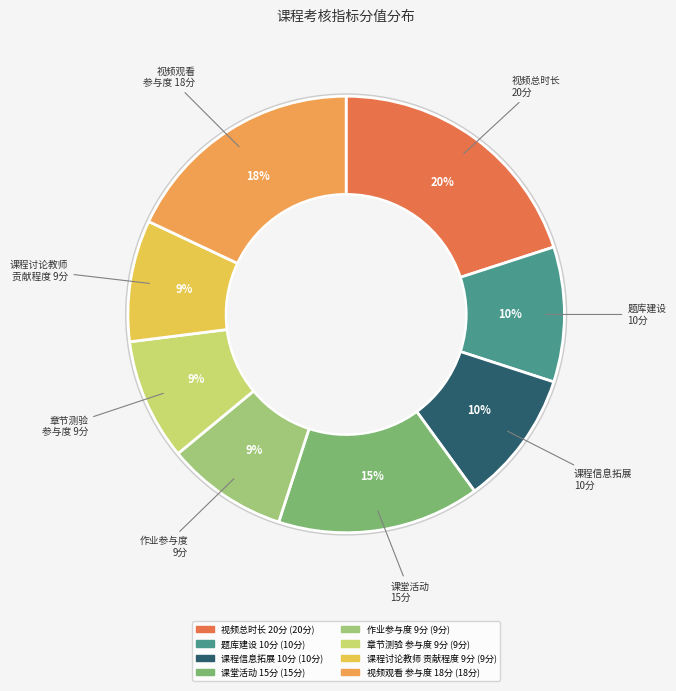

To the nearest percent, what is the difference between the largest and smallest slice percentages?

11%